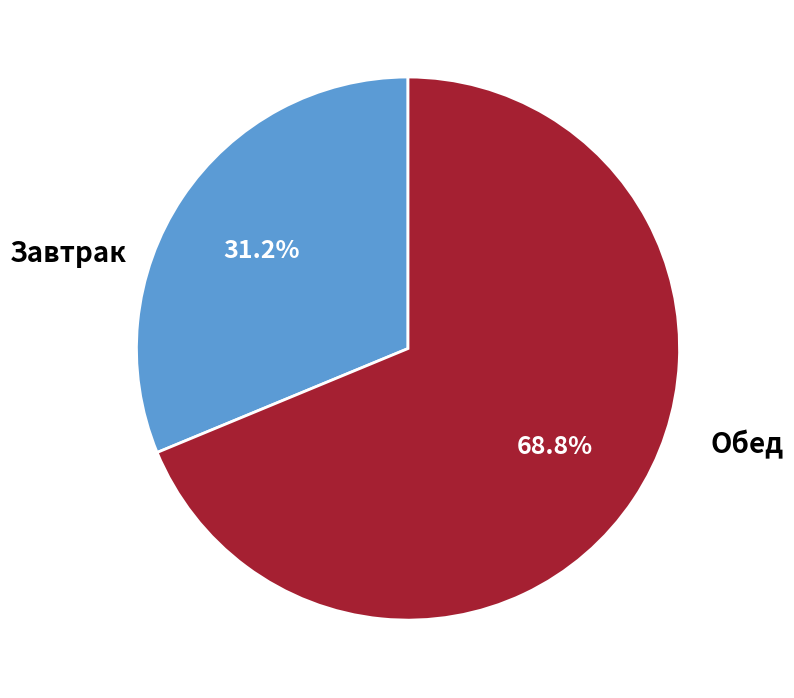

Does any single category account for the majority?

Yes